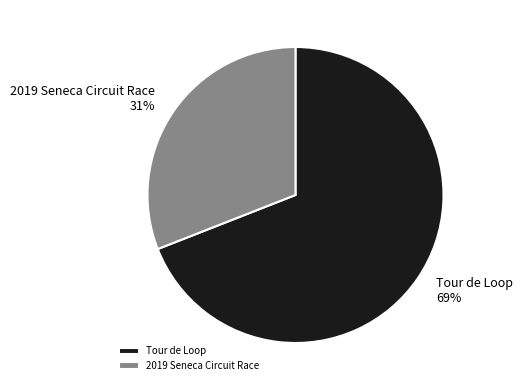

Is the sum of 2019 Seneca Circuit Race and Tour de Loop greater than half?

Yes